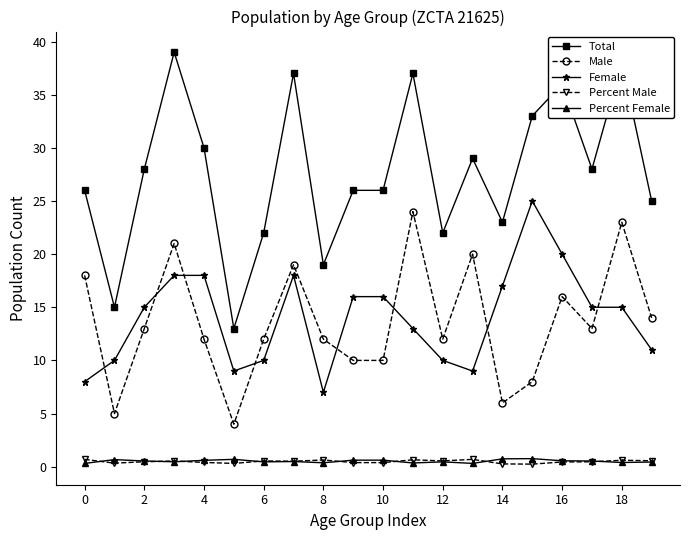

What is the highest value of the Total series?

39.0